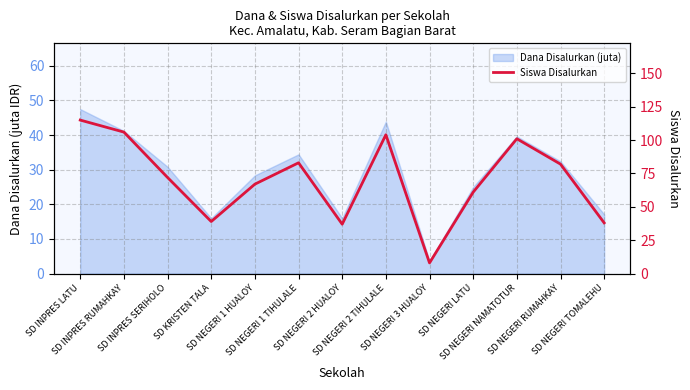

What is the approximate value at SD NEGERI NAMATOTUR, to the nearest 10?

100